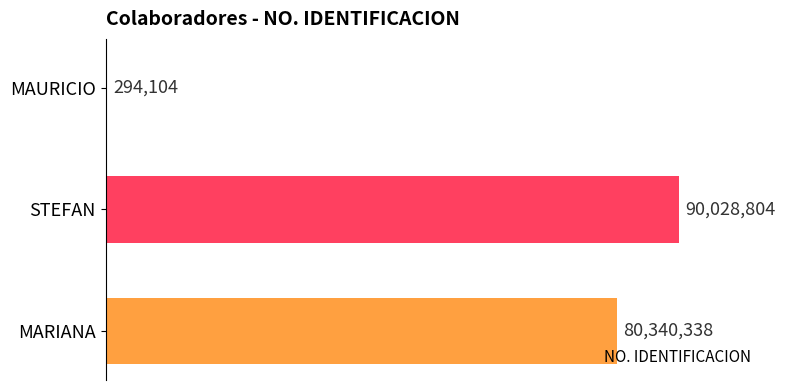

What is the sum of the values at MAURICIO and MARIANA?

80634442